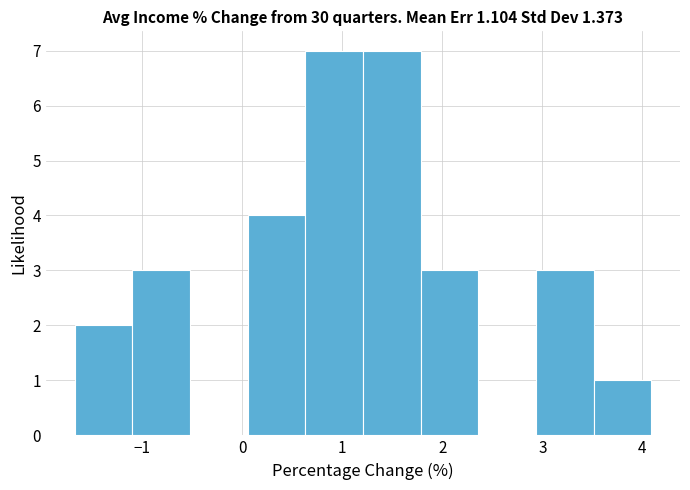

Reading left to right, list every bar in this chart as the range it spans on the x-axis followed by its height. Neither the bar edges nor the heights are printed on the chart, so give them approximately, as read against the axes.

-1.7 to -1.1: 2
-1.1 to -0.5: 3
-0.5 to 0.1: 0
0.1 to 0.6: 4
0.6 to 1.2: 7
1.2 to 1.8: 7
1.8 to 2.4: 3
2.4 to 2.9: 0
2.9 to 3.5: 3
3.5 to 4.1: 1